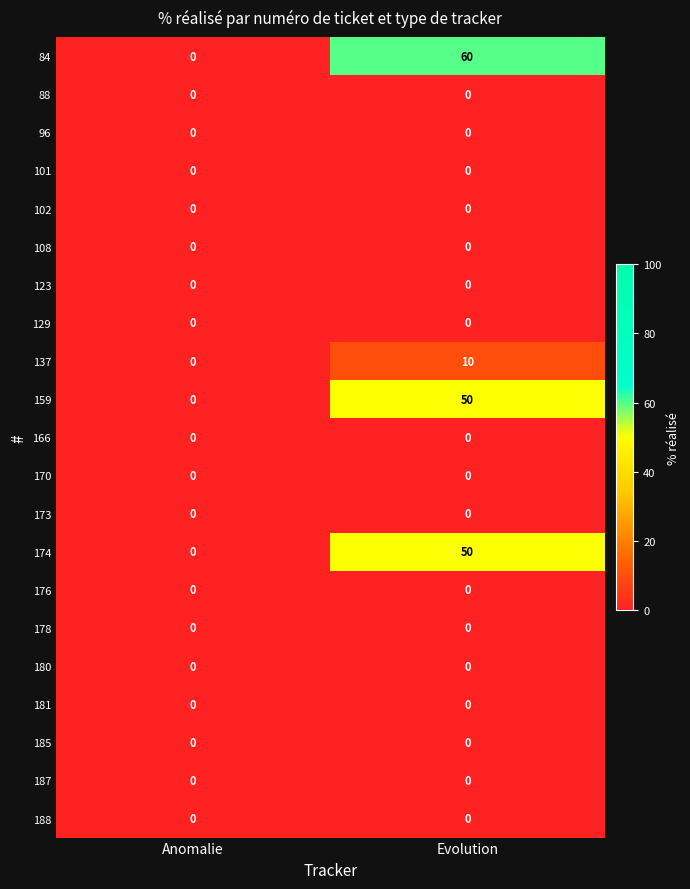

What is the maximum value shown in the chart?

60